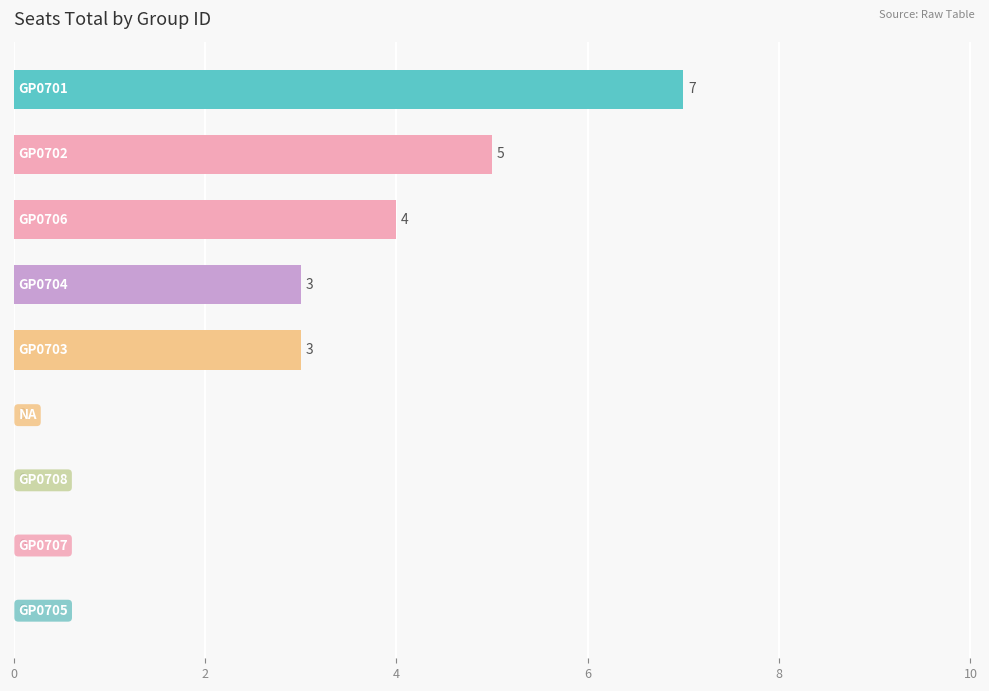

What is the sum of all values?

22